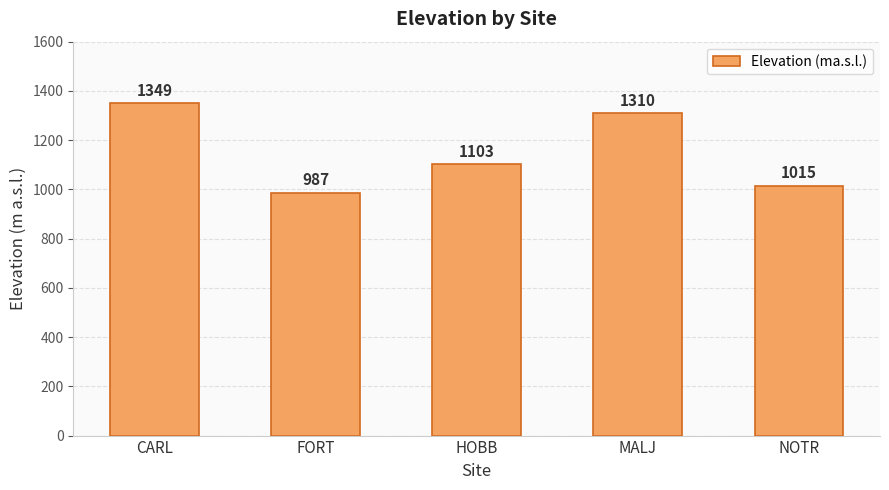

What is the sum of the values at FORT and HOBB?

2090